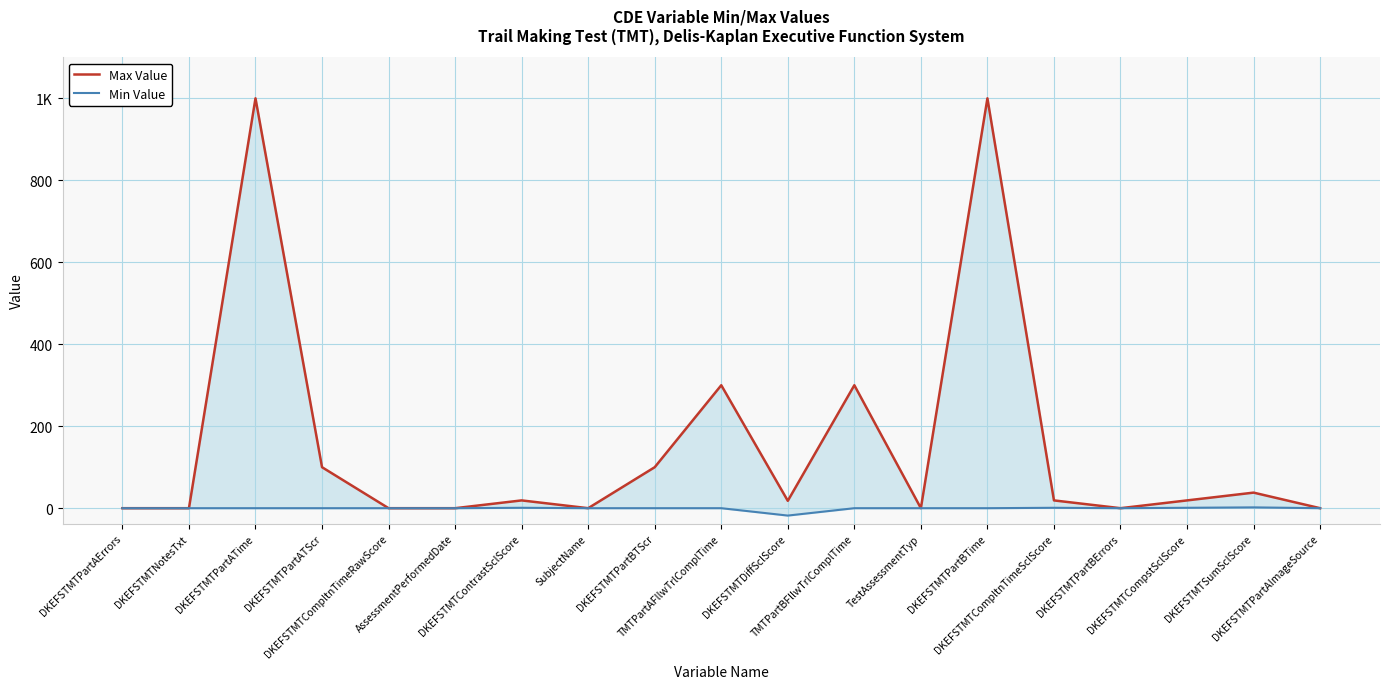

At which category is the sum across all series the highest?

DKEFSTMTPartATime